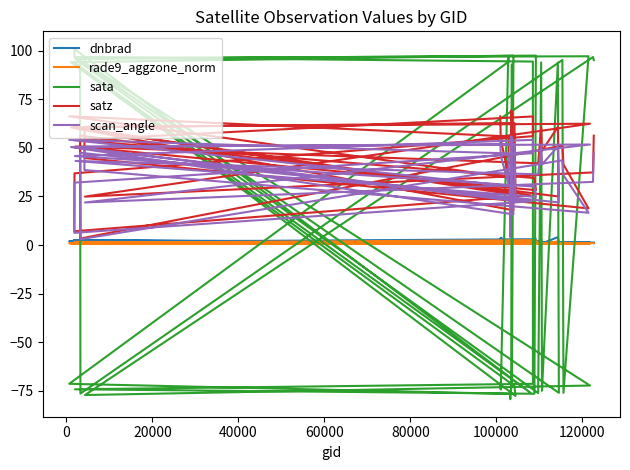

Is it true that dnbrad equals 1.0 at 40000?

True